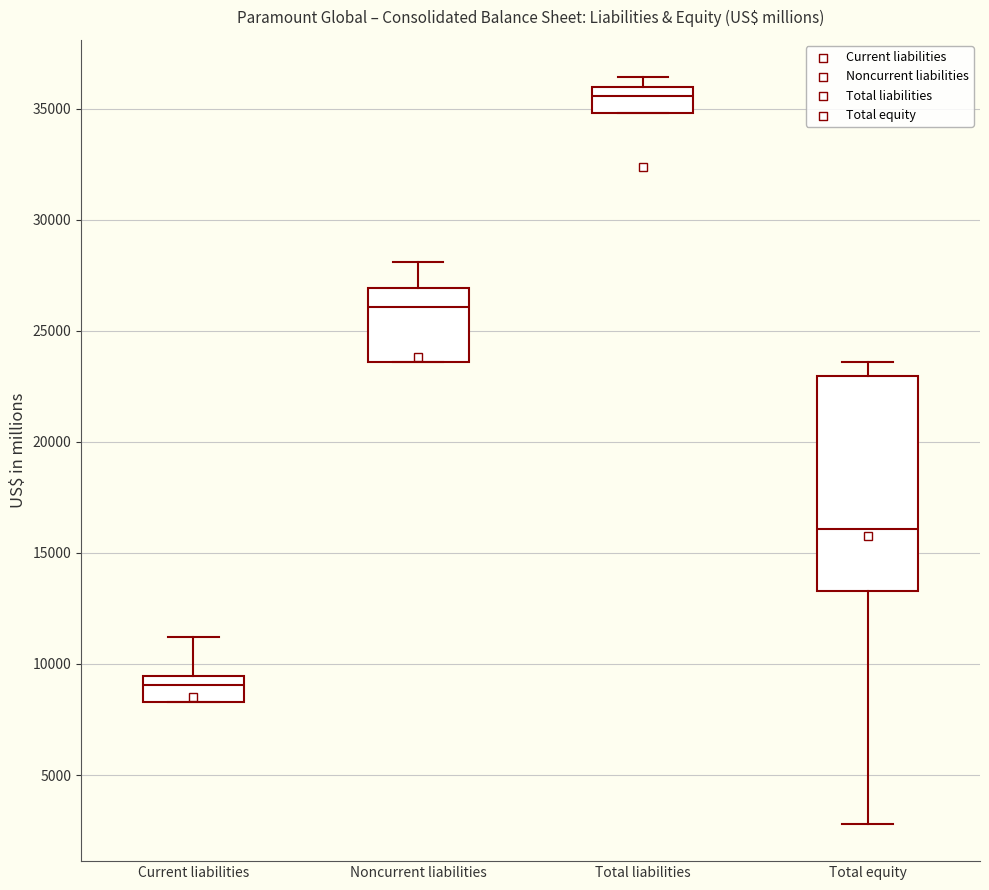

Where is the lower edge of the box for Noncurrent liabilities on the y-axis? The values are not printed on the chart, so give them approximately, as read against the axis.

23500